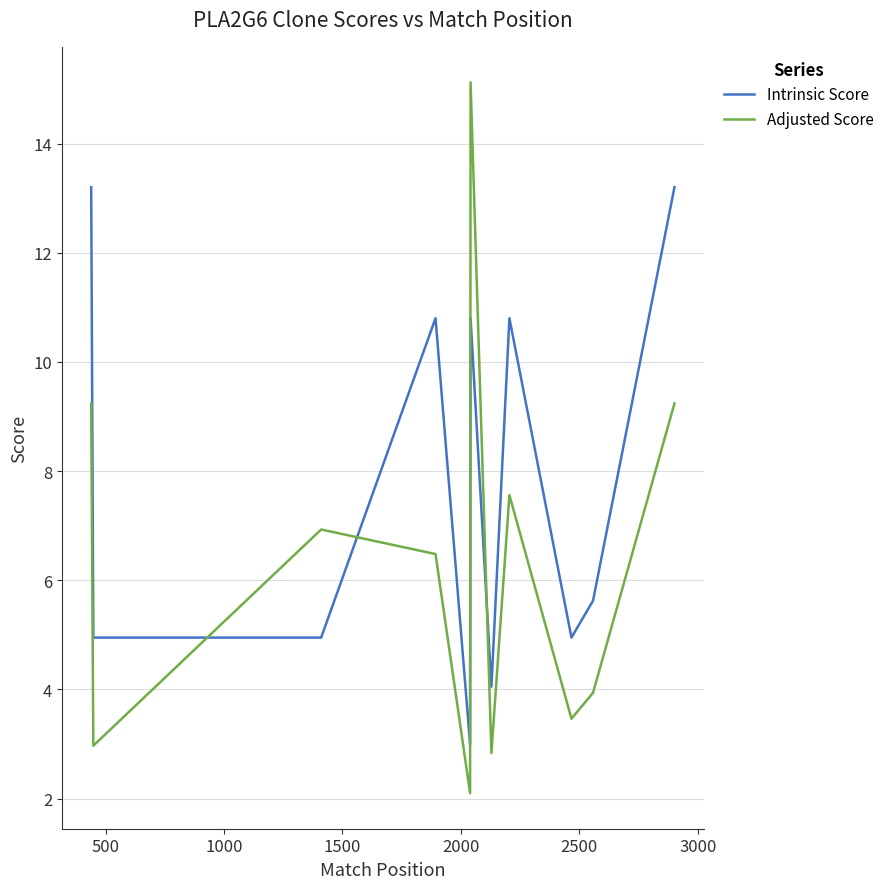

How many lines are shown in the chart?

2